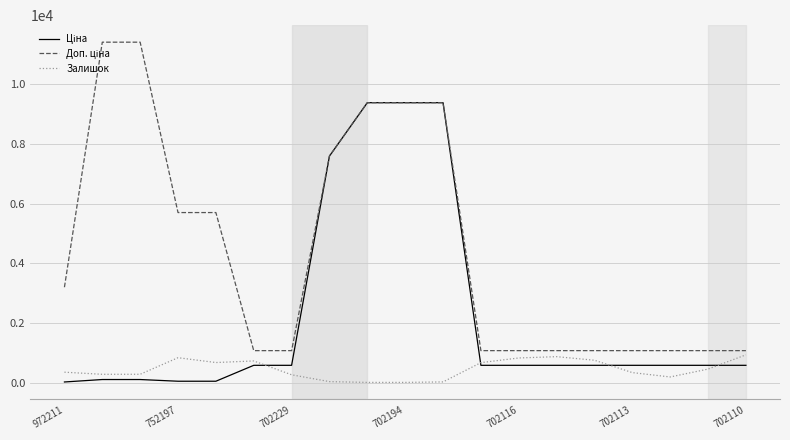

How many lines are shown in the chart?

3